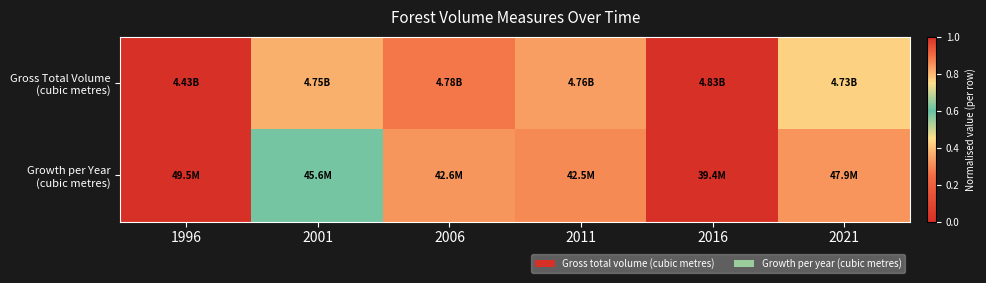

Rank the series by their maximum value, from lowest to highest.

Growth per Year (cubic metres), Gross Total Volume (cubic metres)